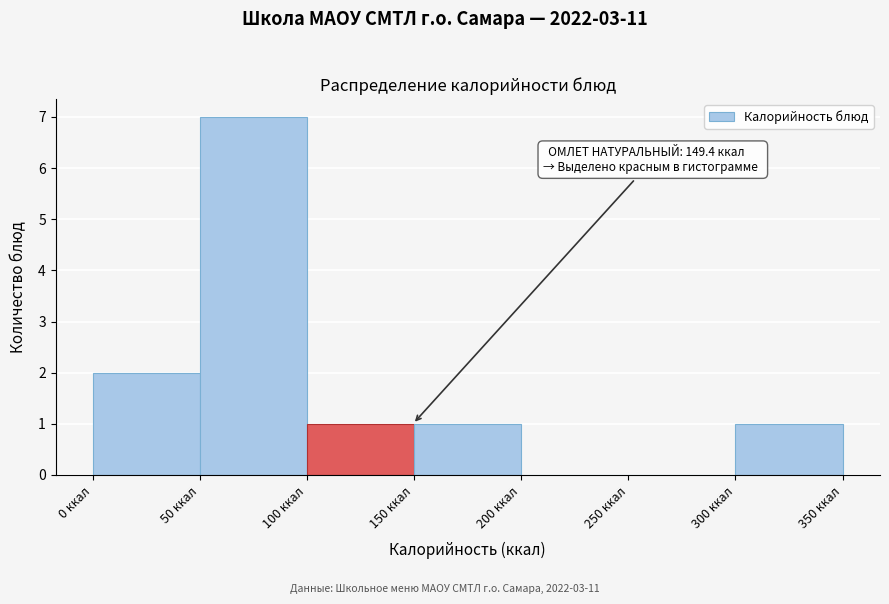

Over which range of the x-axis is the bar tallest?

50 to 100